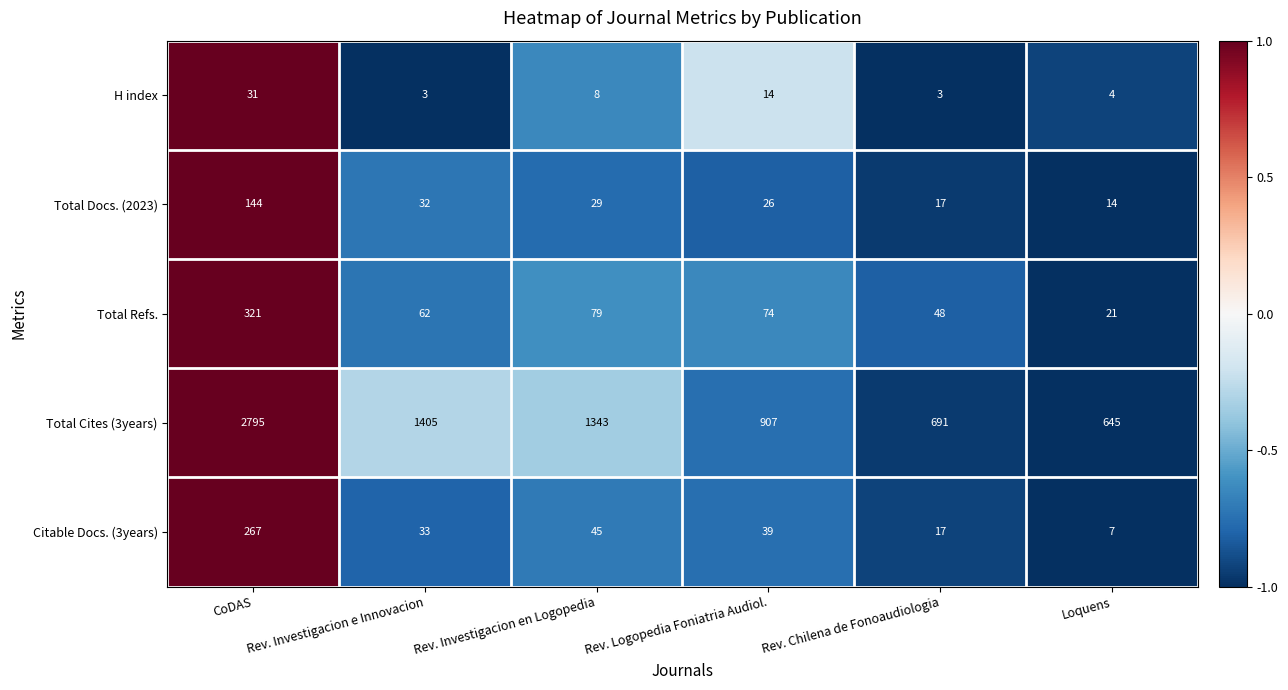

Which series has the largest range (max minus min)?

Total Cites (3years)